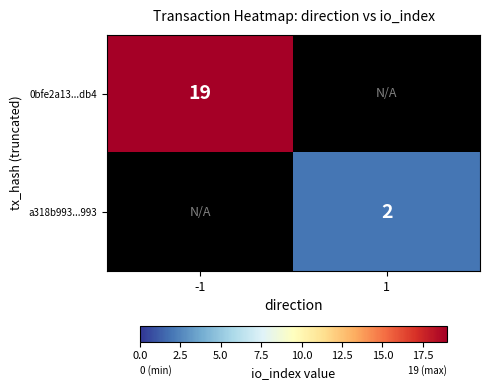

The 0bfe2a13...db4 series shows 8 at -1. True or false?

False